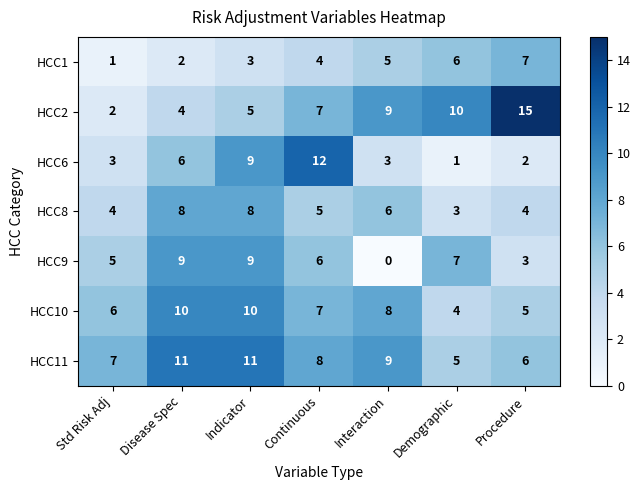

At which category does the chart reach its peak across all series?

Procedure